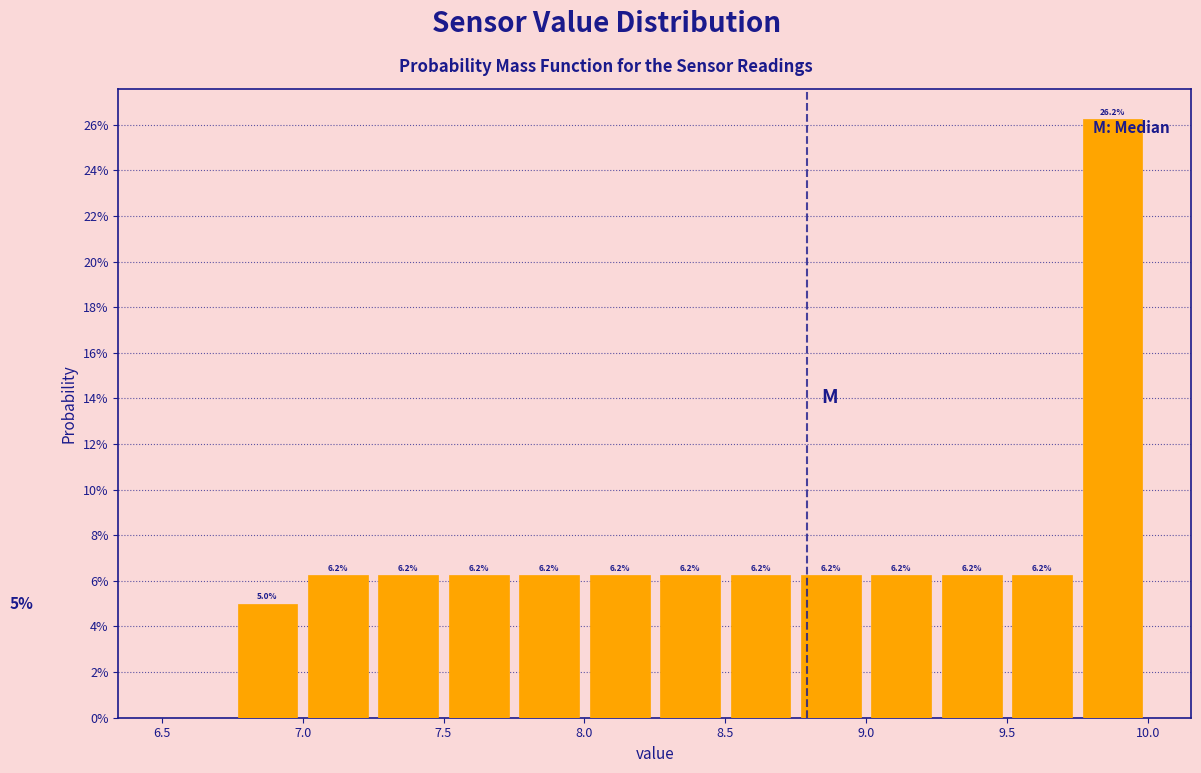

Over which range of the x-axis is the bar tallest?

9.75 to 10.00